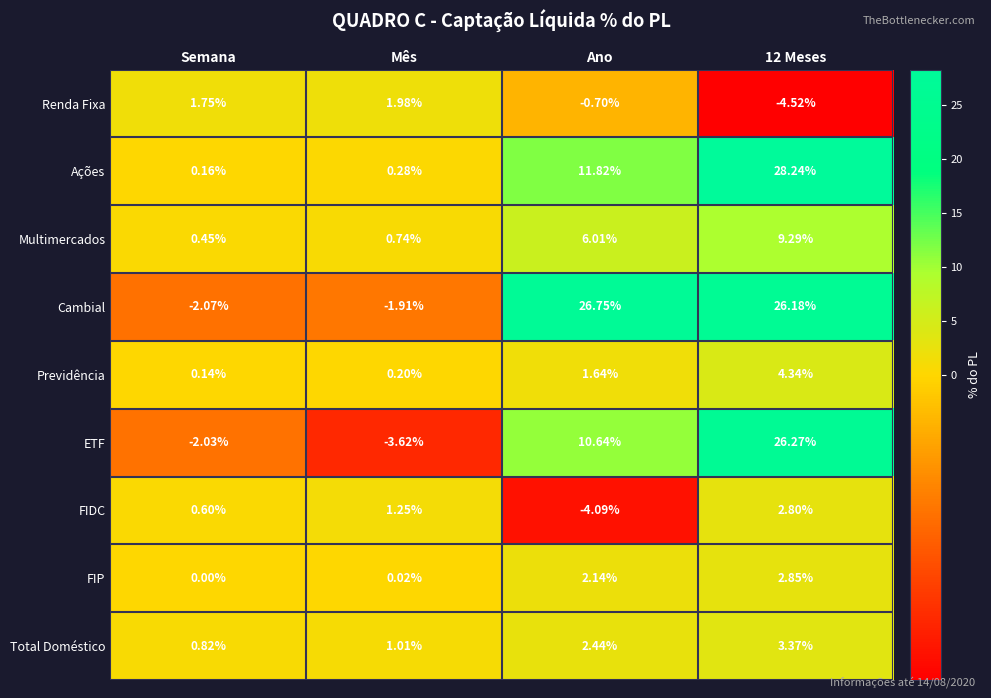

Count the number of data series in this chart.

9